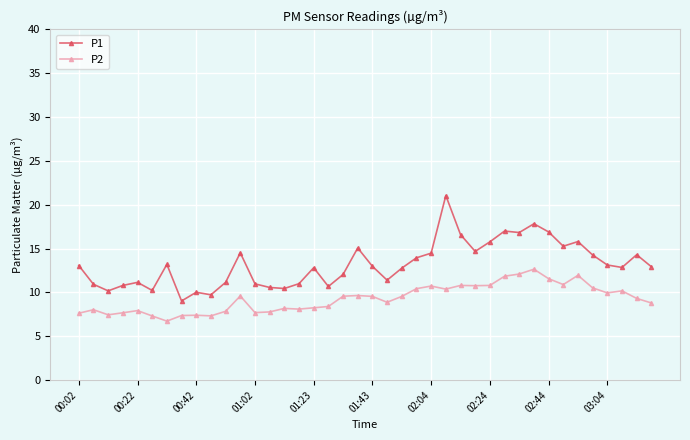

Which series has the widest spread of values?

P1